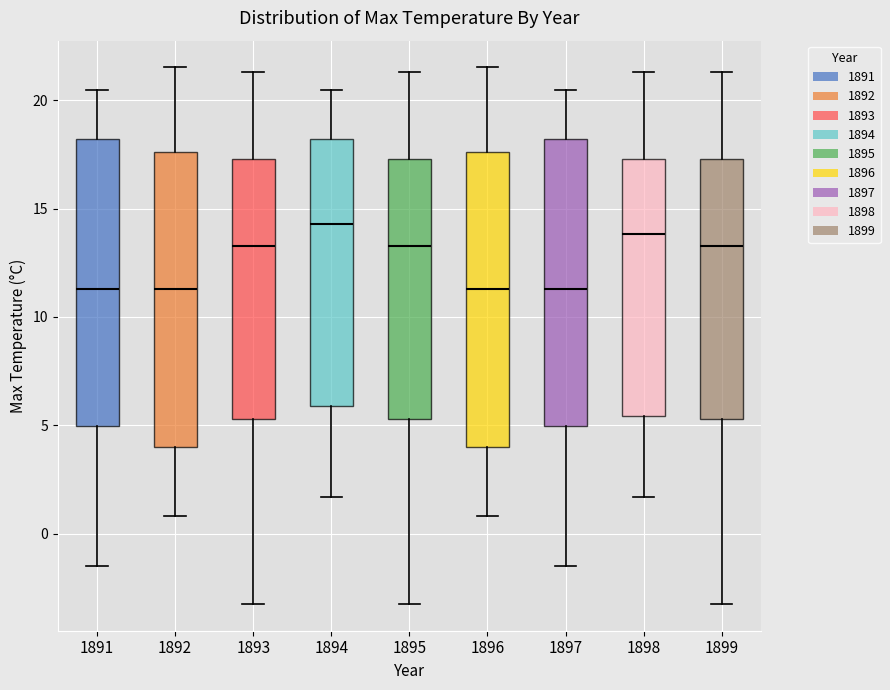

Reading left to right, read every box against the y-axis: the position of its median line, the range the box covers, and the ends of its whiskers. The values are not printed on the chart, so give them approximately, as read against the axis.

1891: median 11.5, box 5.0 to 18.0, whiskers -1.5 to 20.5
1892: median 11.5, box 4.0 to 17.5, whiskers 1.0 to 21.5
1893: median 13.5, box 5.5 to 17.5, whiskers -3.0 to 21.5
1894: median 14.5, box 6.0 to 18.0, whiskers 1.5 to 20.5
1895: median 13.5, box 5.5 to 17.5, whiskers -3.0 to 21.5
1896: median 11.5, box 4.0 to 17.5, whiskers 1.0 to 21.5
1897: median 11.5, box 5.0 to 18.0, whiskers -1.5 to 20.5
1898: median 14.0, box 5.5 to 17.5, whiskers 1.5 to 21.5
1899: median 13.5, box 5.5 to 17.5, whiskers -3.0 to 21.5